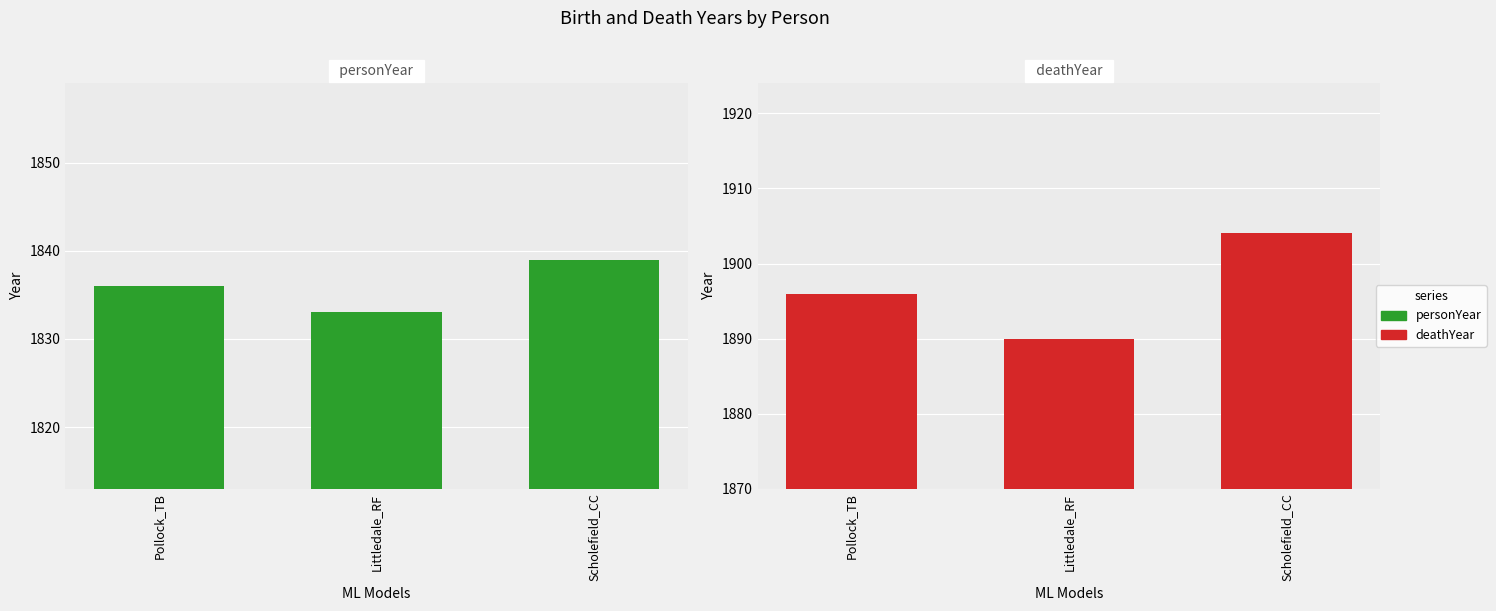

How many data points in personYear are less than 1836?

1